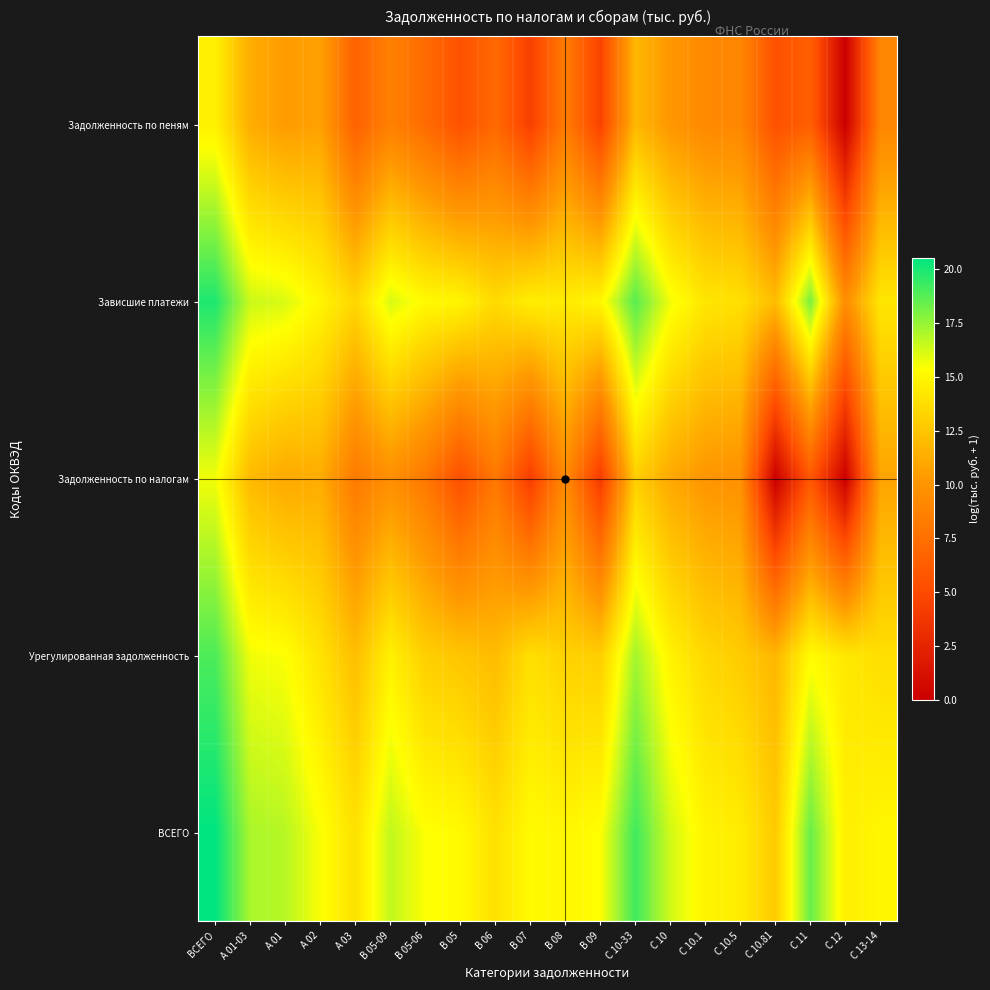

At B 09, list the series in order from smallest to largest.

Задолженность по налогам, Задолженность по пеням, Урегулированная задолженность, Зависшие платежи, ВСЕГО